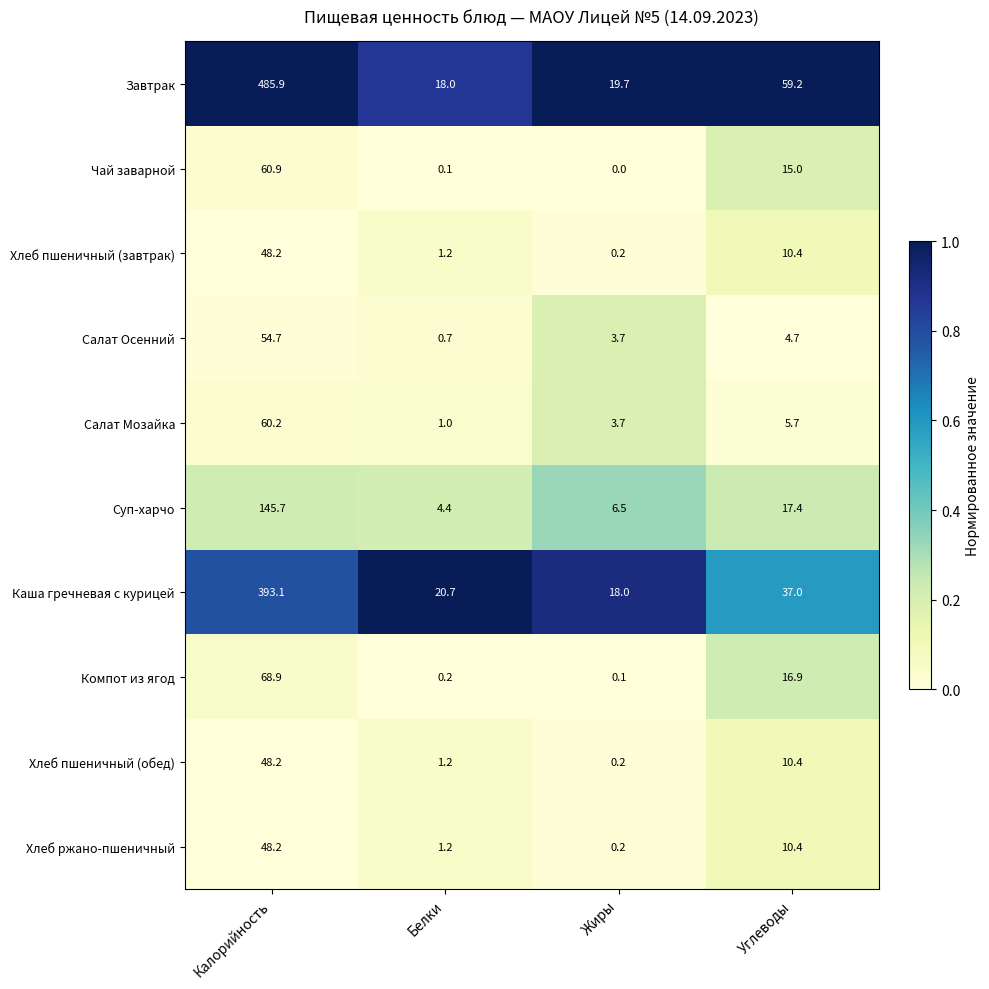

List the labels in order of Хлеб ржано-пшеничный value, smallest first.

Жиры, Белки, Углеводы, Калорийность